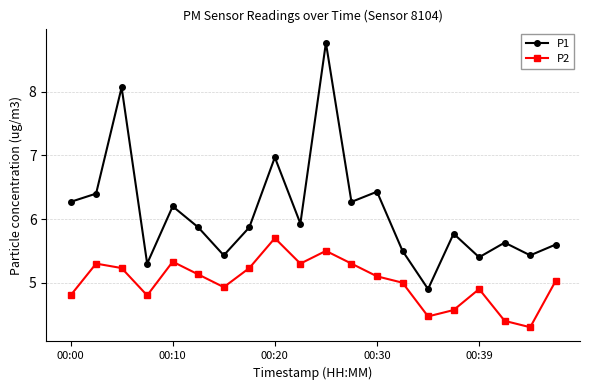

What is the maximum value shown in the chart?

8.8